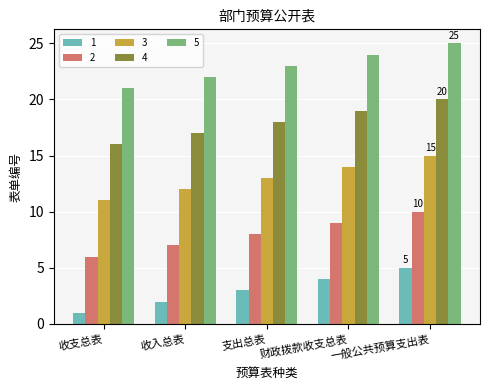

True or false: 2 has a value of 4 at 收支总表.

False